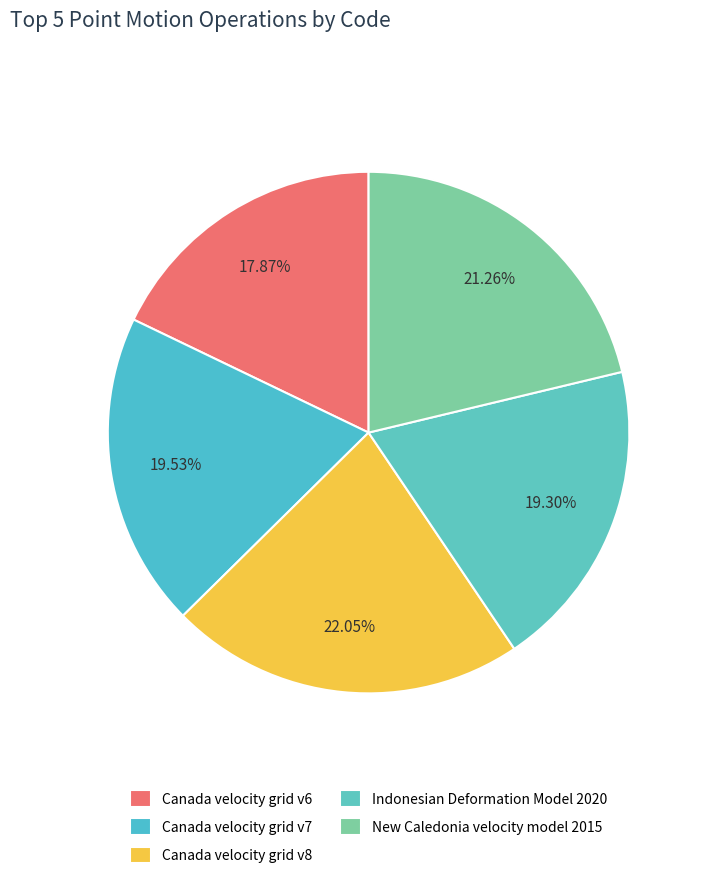

What is the smallest slice in the pie chart?

Canada velocity grid v6